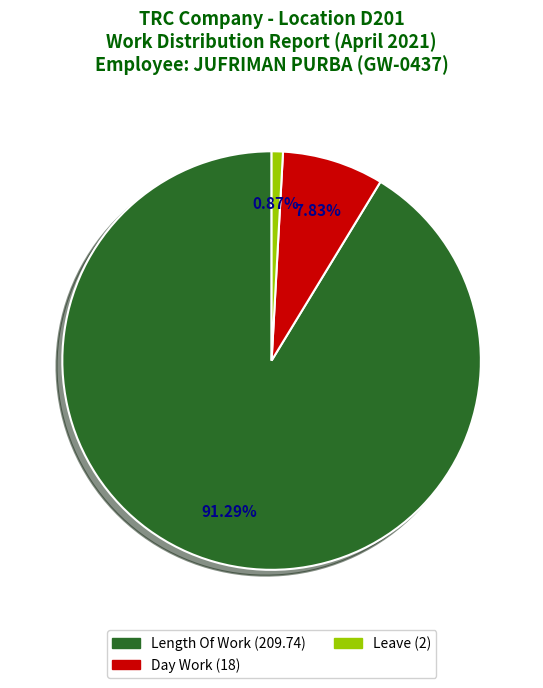

How many segments does this pie chart have?

3